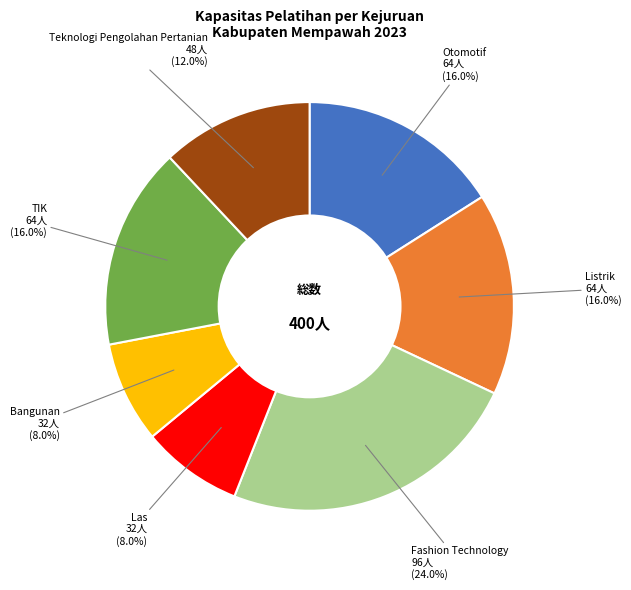

Does any single category account for the majority?

No